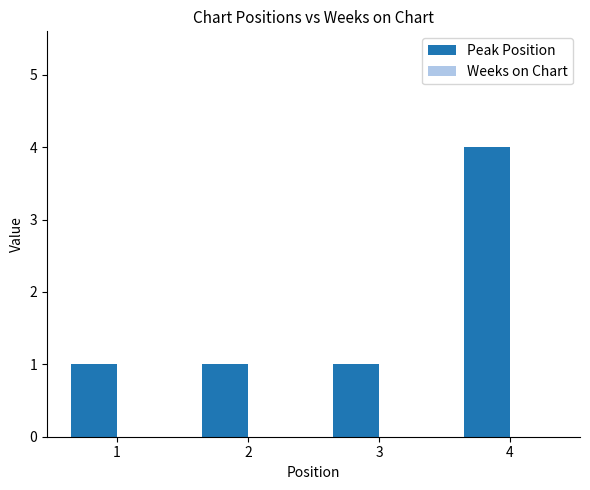

The chart shows a value of 4 at 4. True or false?

True